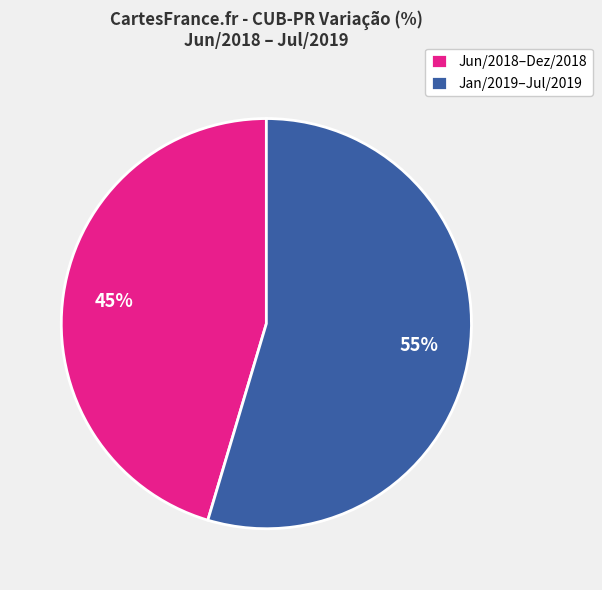

Which category has the smallest portion of the pie?

Jun/2018–Dez/2018